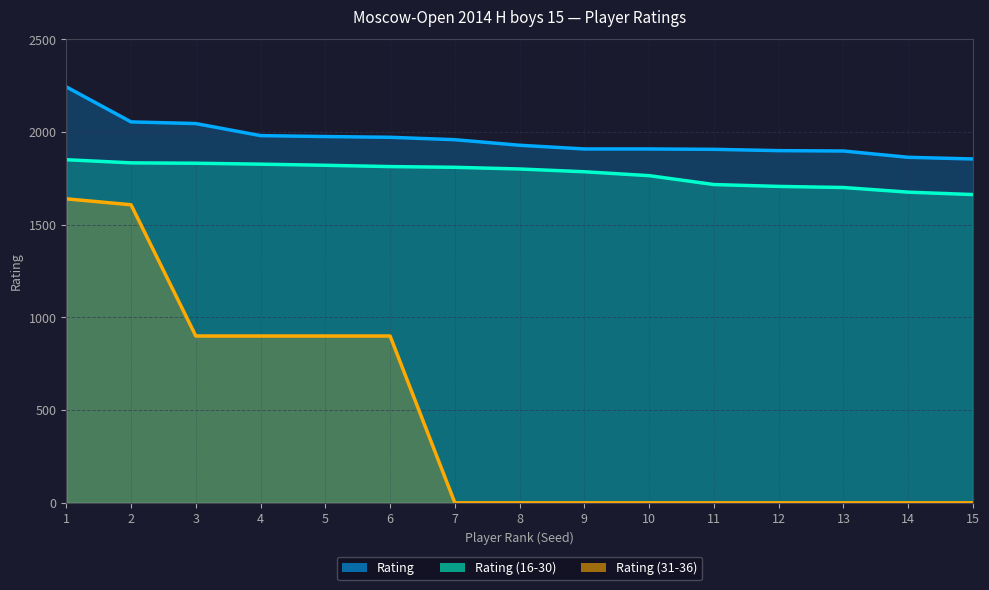

Count the number of data series in this chart.

3